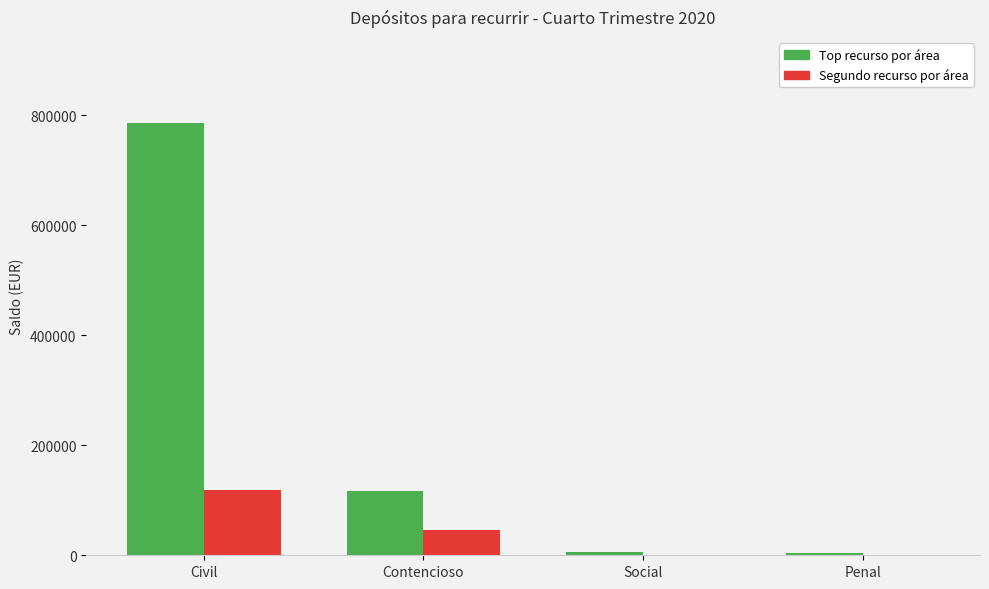

What is the sum of all Segundo recurso por área values?

165875